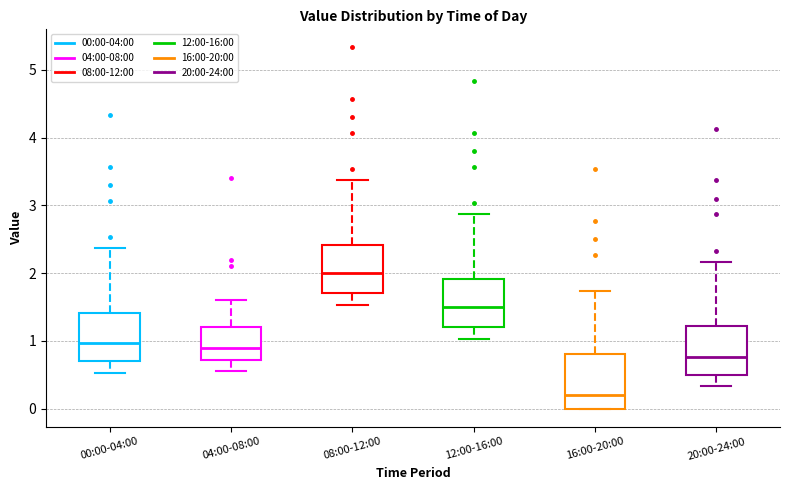

Which box's median line is the lowest?

16:00-20:00